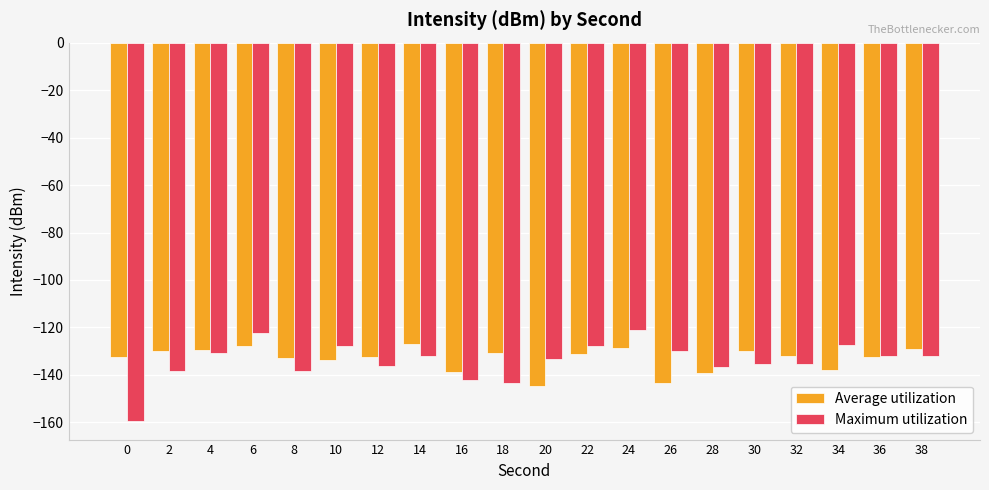

The Average utilization series shows -35.4 at 4. True or false?

False